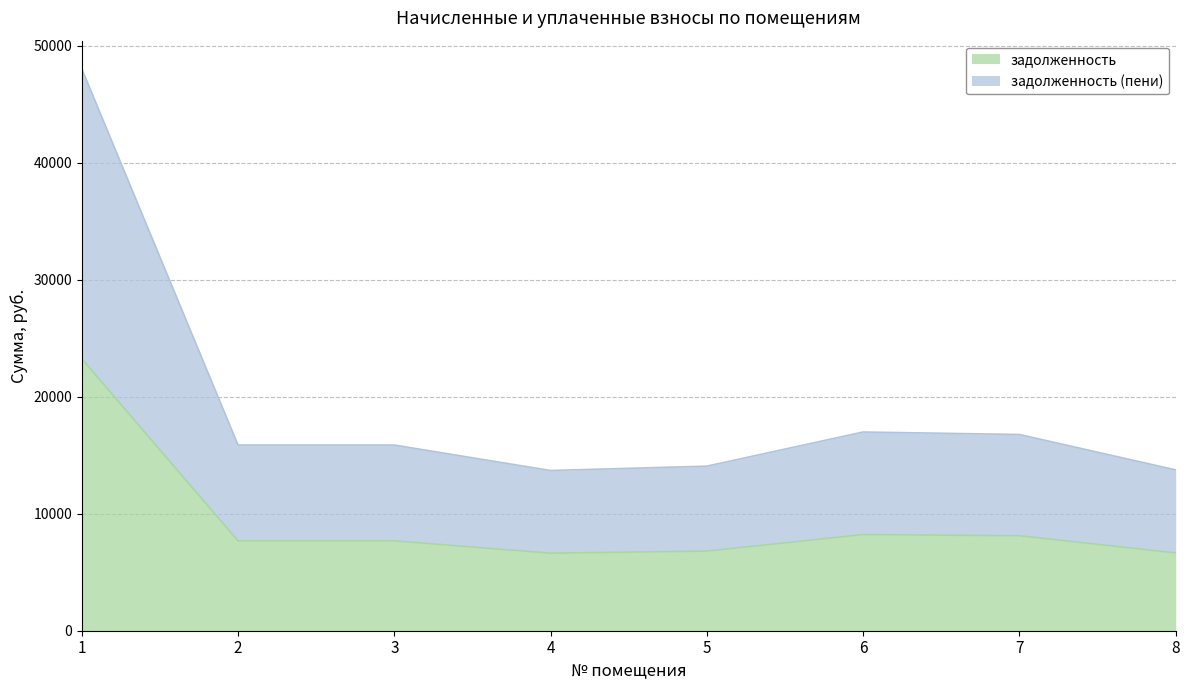

What is the maximum value shown in the chart?

48020.2